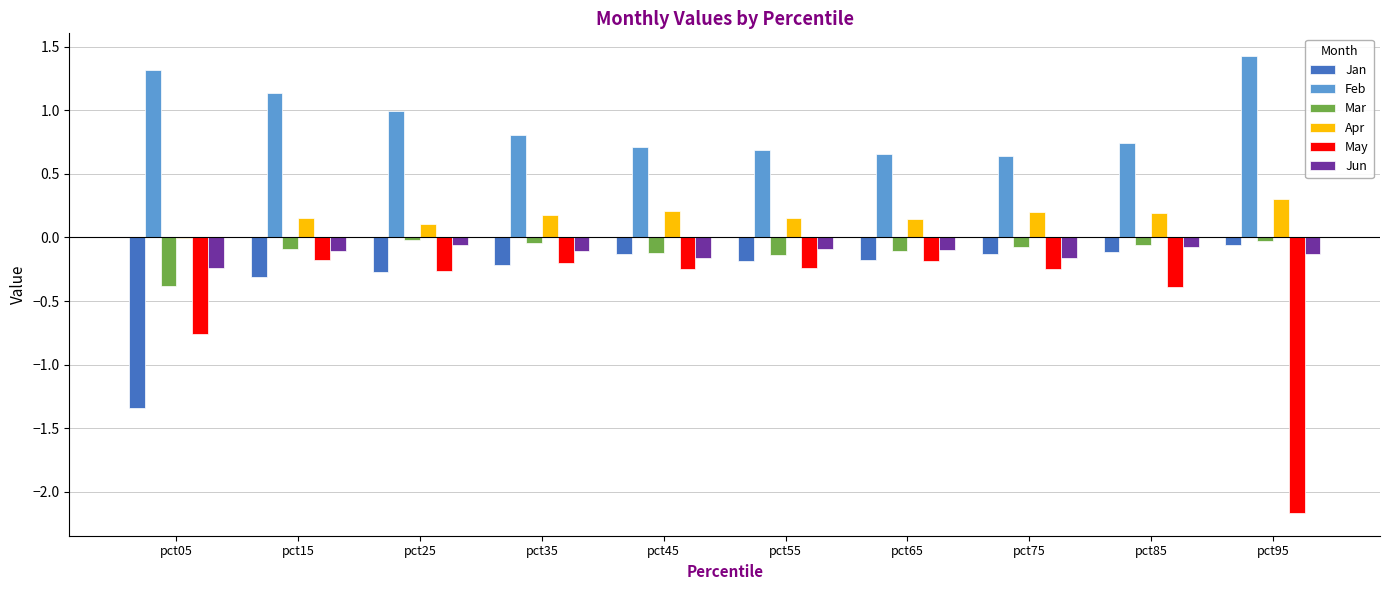

Which label corresponds to the largest value in the chart?

pct95